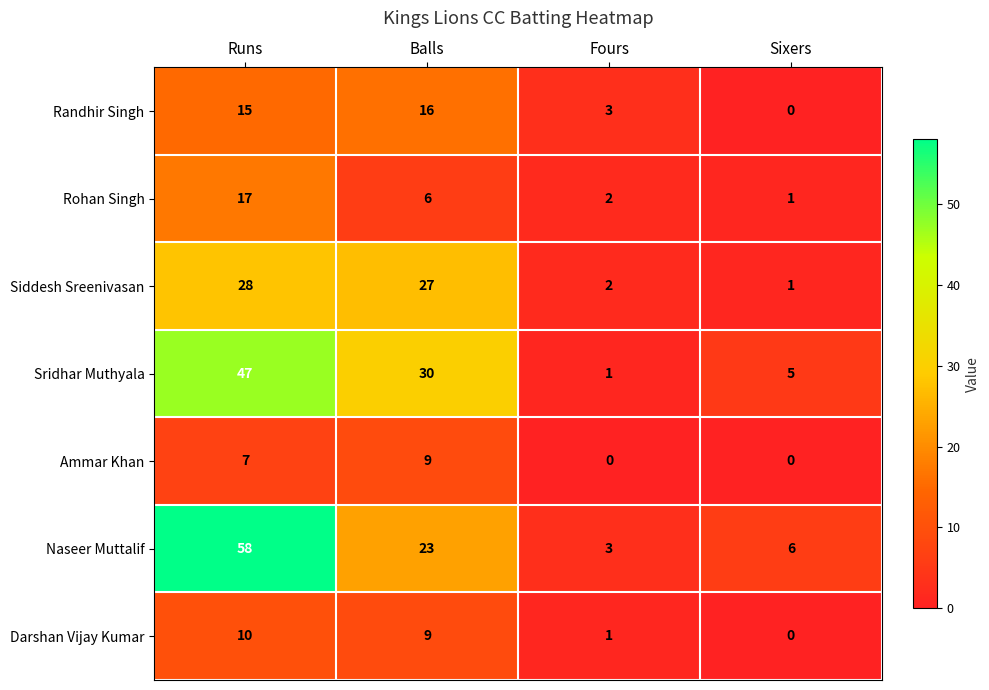

Which series has the widest spread of values?

Naseer Muttalif